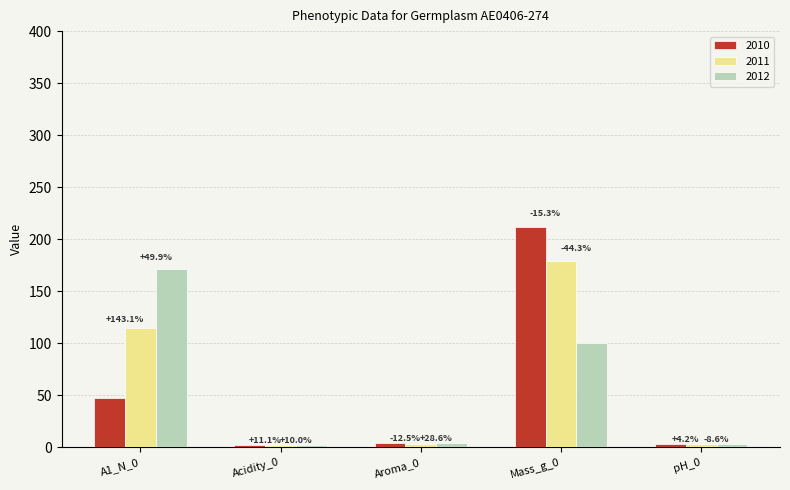

Are the bars horizontal?

No